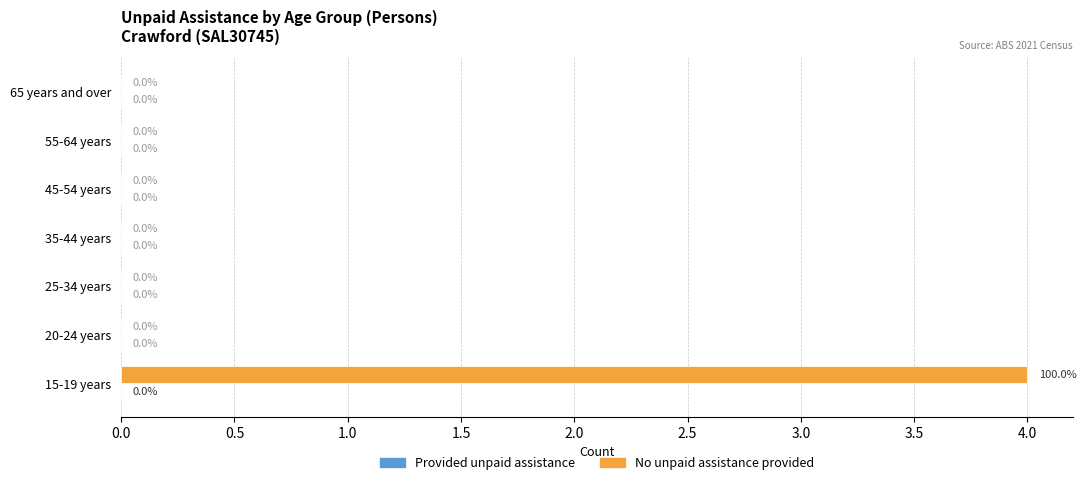

The chart shows a value of 0 at 35-44 years. True or false?

True